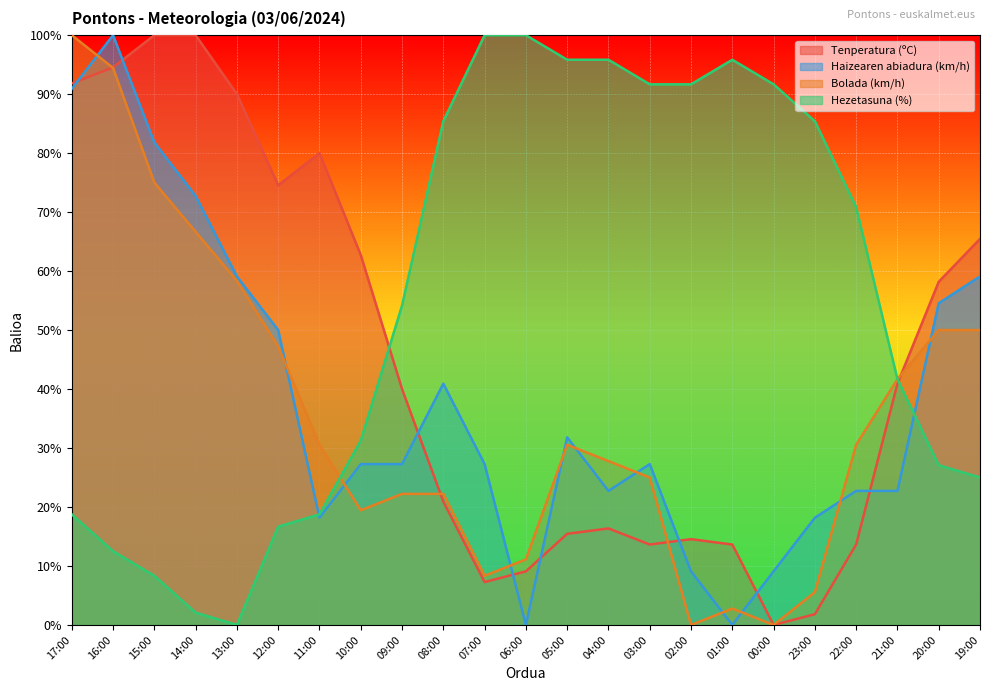

Is the value of Tenperatura (ºC) at 22:00 greater than the value of Hezetasuna (%) at 23:00?

No